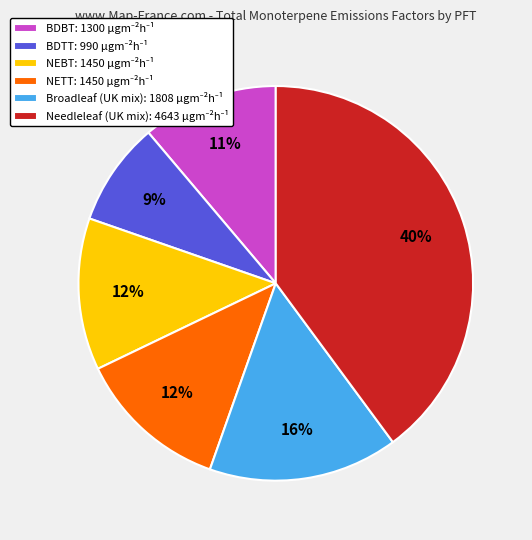

What is the largest slice in the pie chart?

Needleleaf (UK mix)